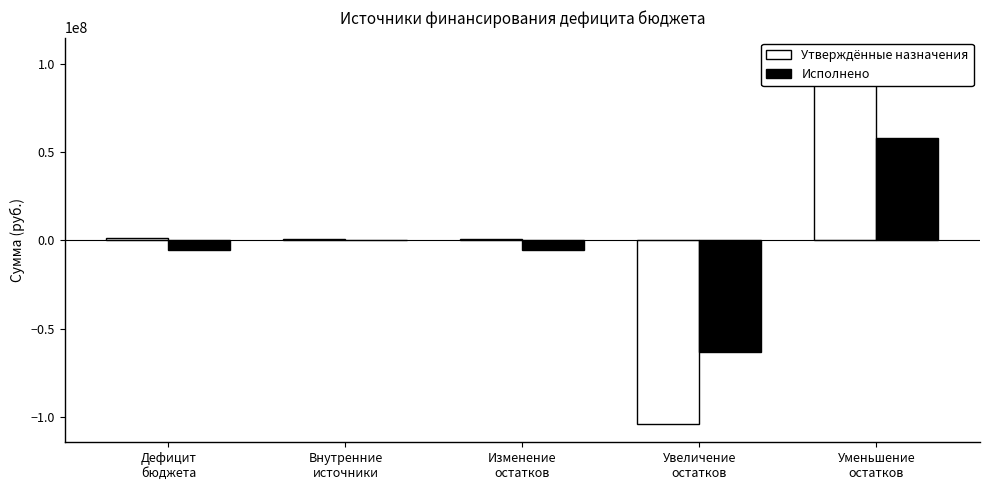

Which series has the widest spread of values?

Утверждённые назначения